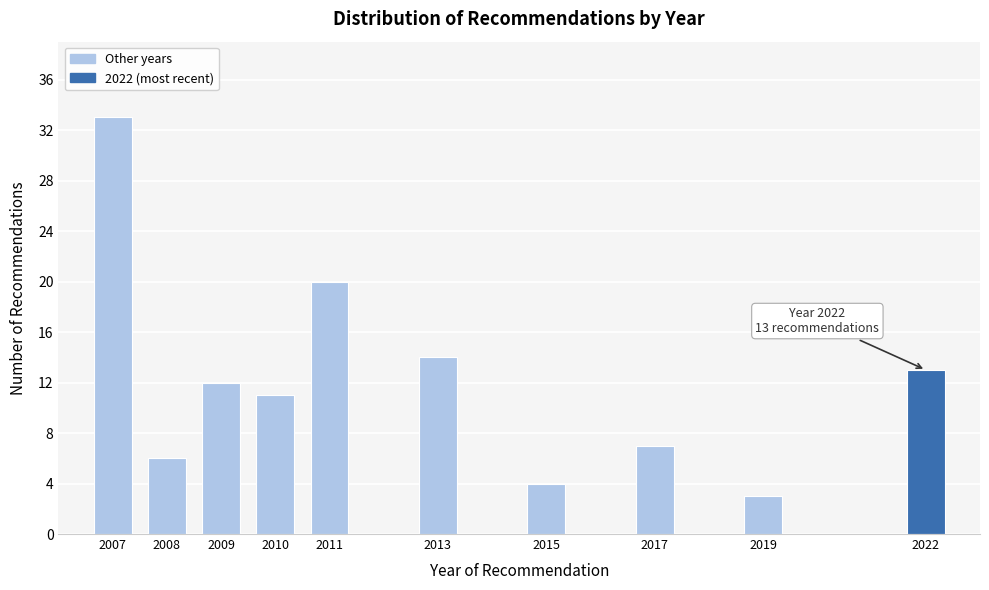

Reading right to left, list all the values displayed in this chart.

13	3	7	4	14	20	11	12	6	33